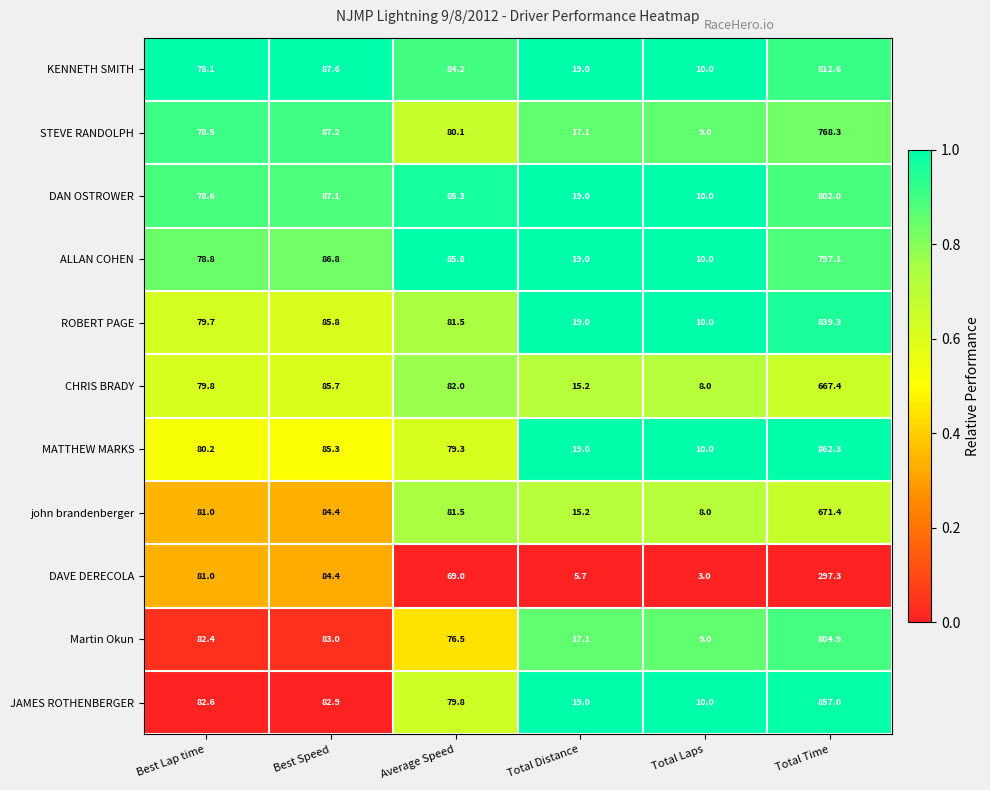

What is the sum of all KENNETH SMITH values?

1091.5